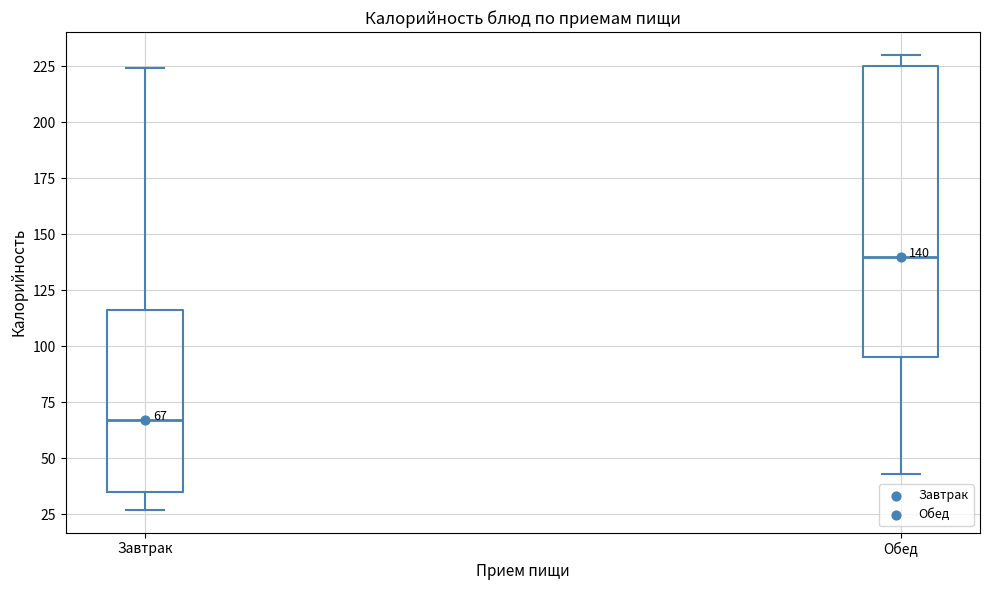

Which box is the tallest, from its lower edge to its upper edge?

Обед